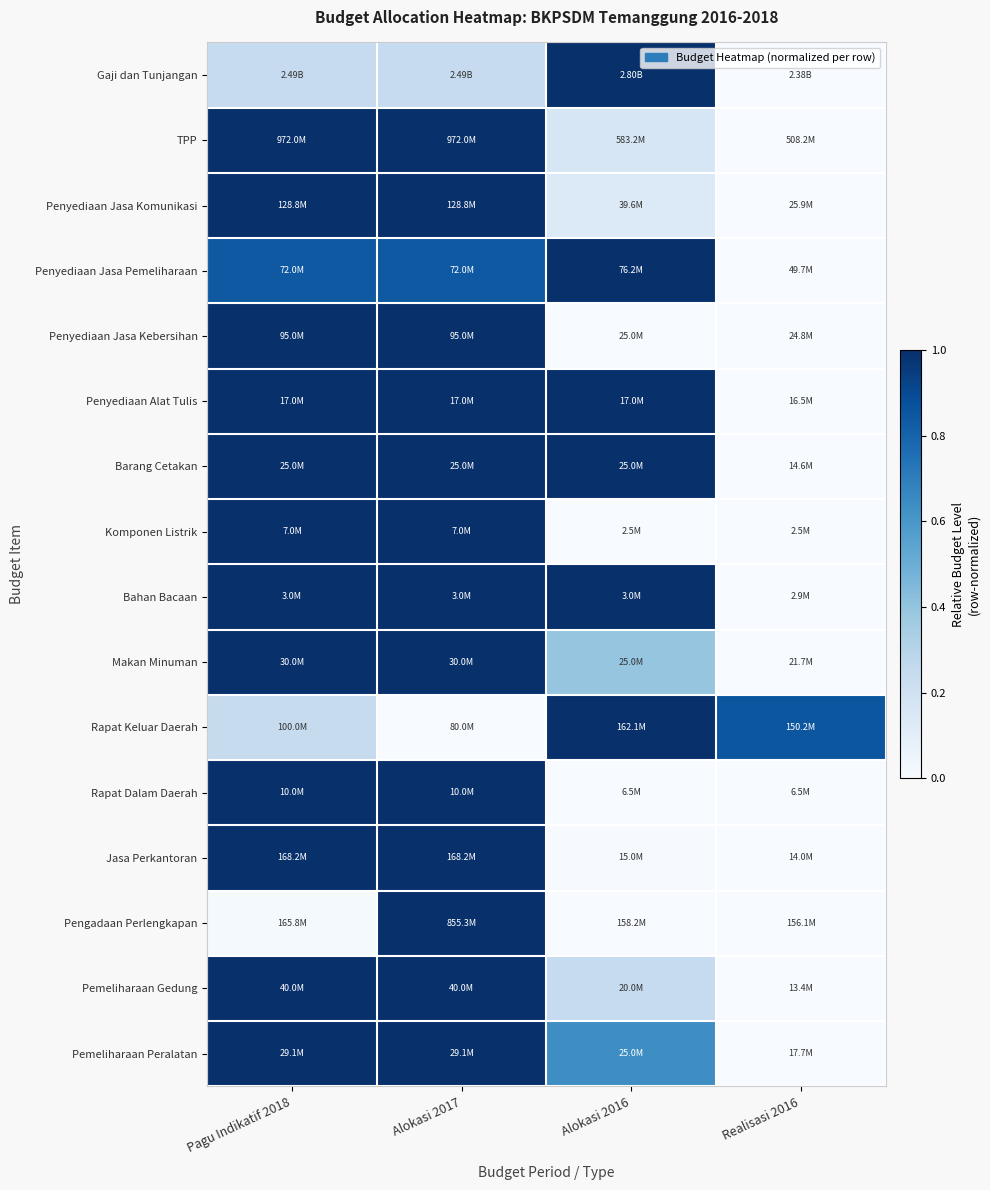

At how many categories does at least one series exceed 0?

4